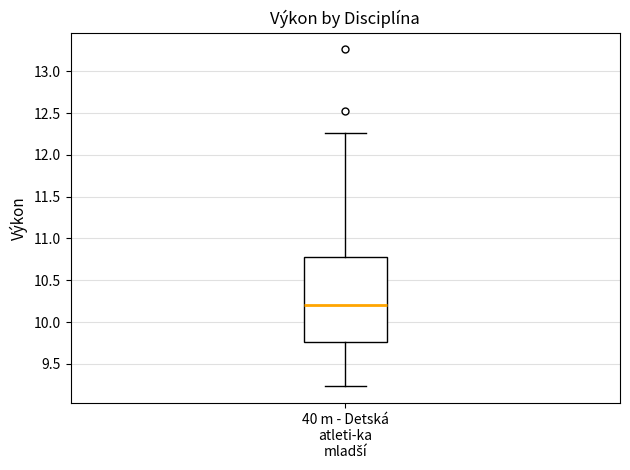

Transcribe this box plot: give where the median line is, the range the box spans, and where the two whiskers end, as read against the y-axis. The values are not printed on the chart, so give them approximately, as read against the axis.

median 10.20, box 9.75 to 10.80, whiskers 9.25 to 12.25